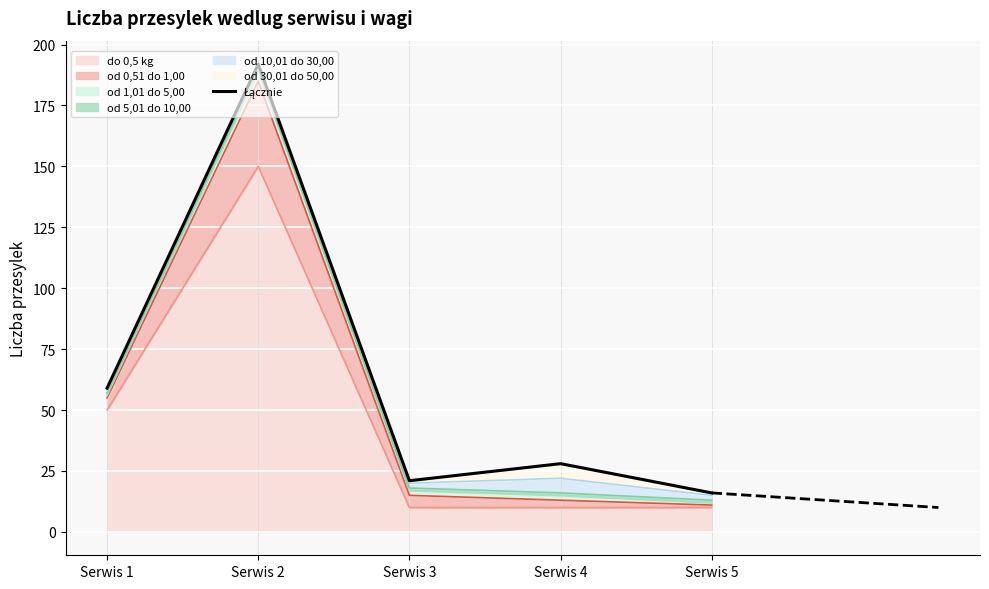

What is the approximate value at Serwis 1?

59